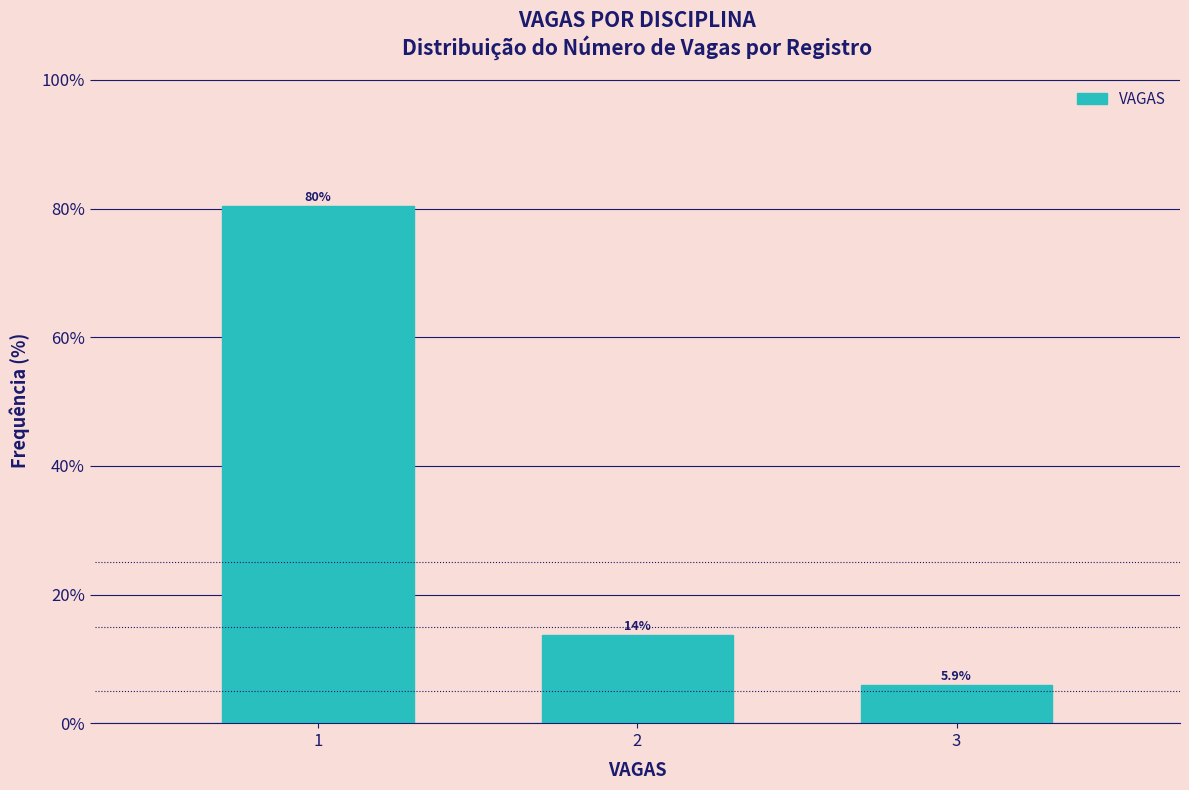

Reading left to right, extract all data points from this chart.

80.4	13.7	5.9